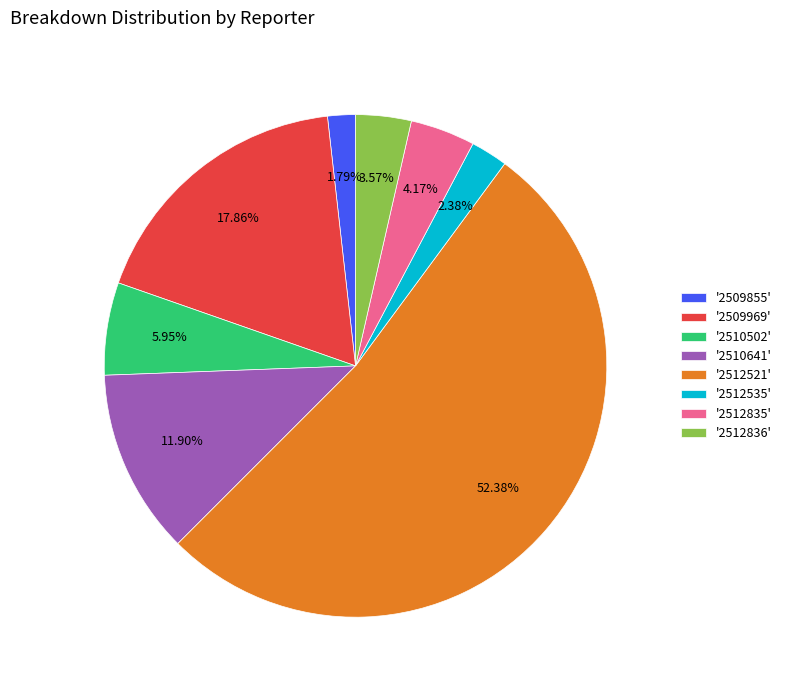

To the nearest percent, what is the difference between the largest and smallest slice percentages?

51%